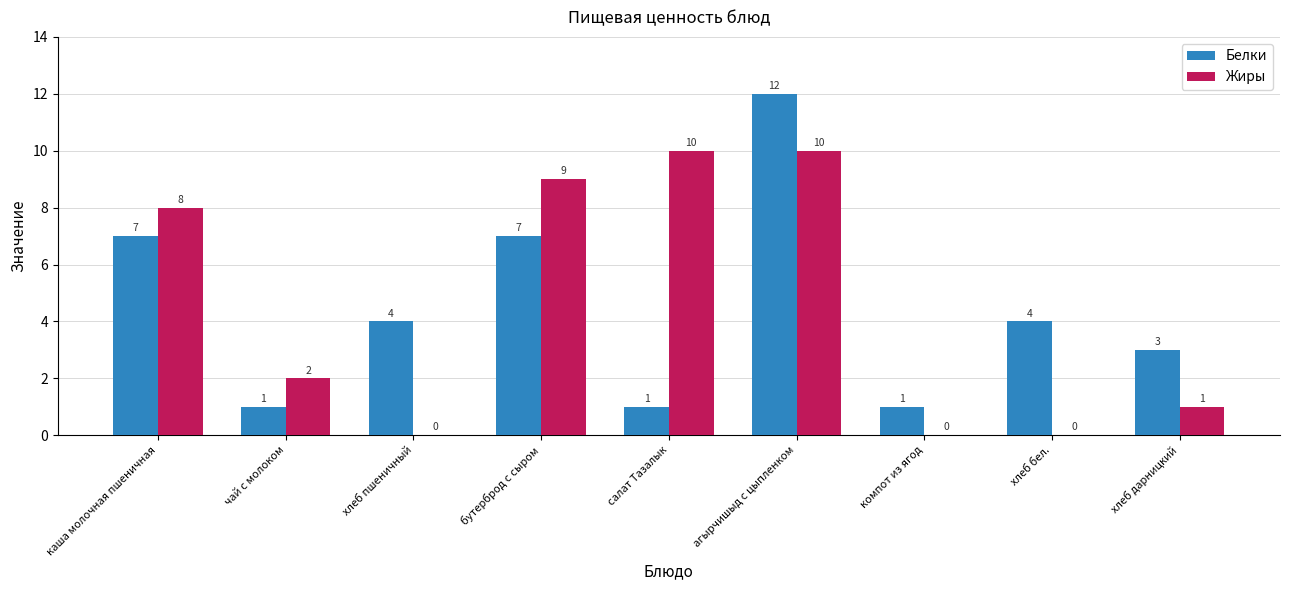

What value does the Жиры series have at бутерброд с сыром, to the nearest 10?

10